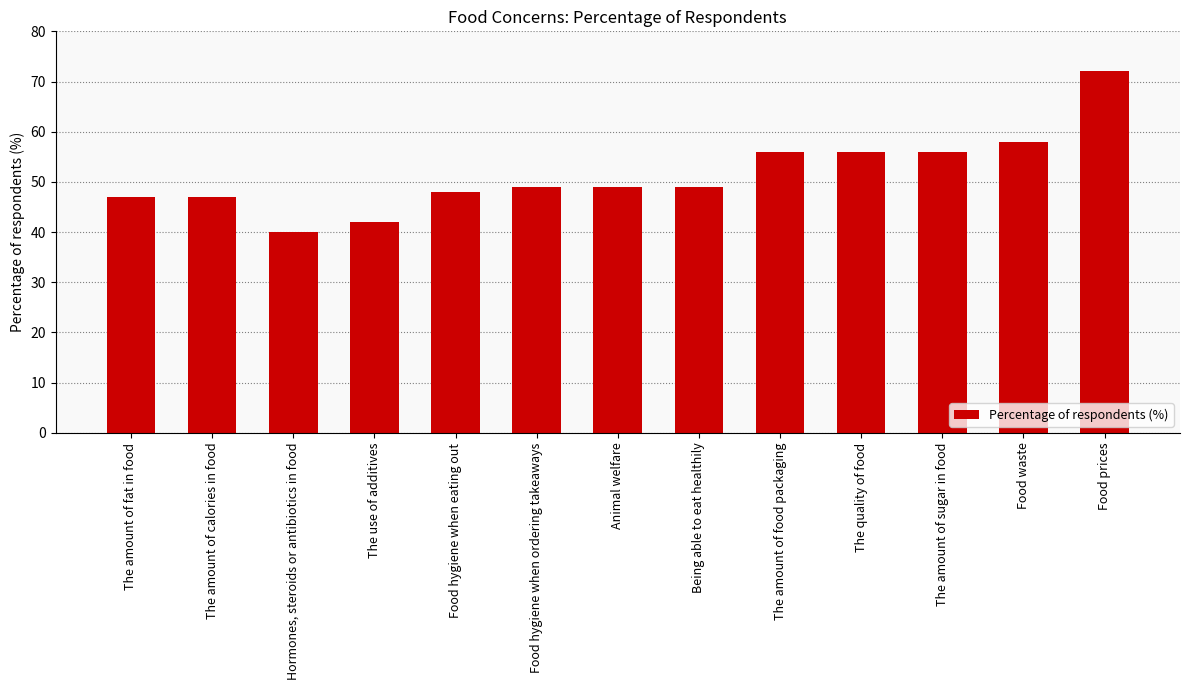

What is the label of the 12th bar from the right?

The amount of calories in food